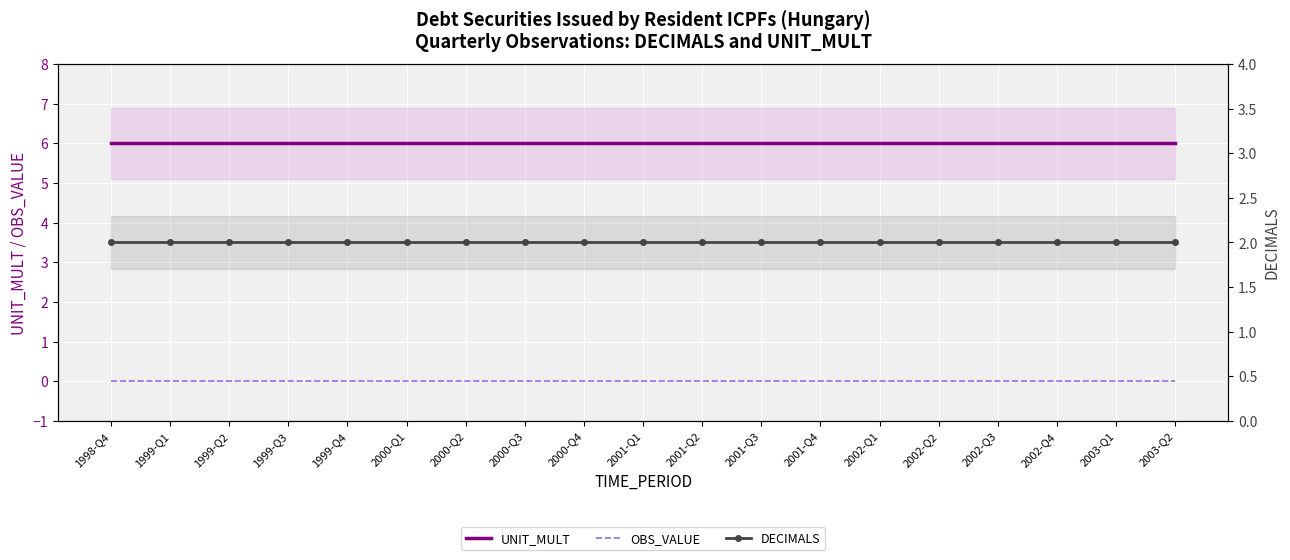

How many categories are shown in the chart?

19